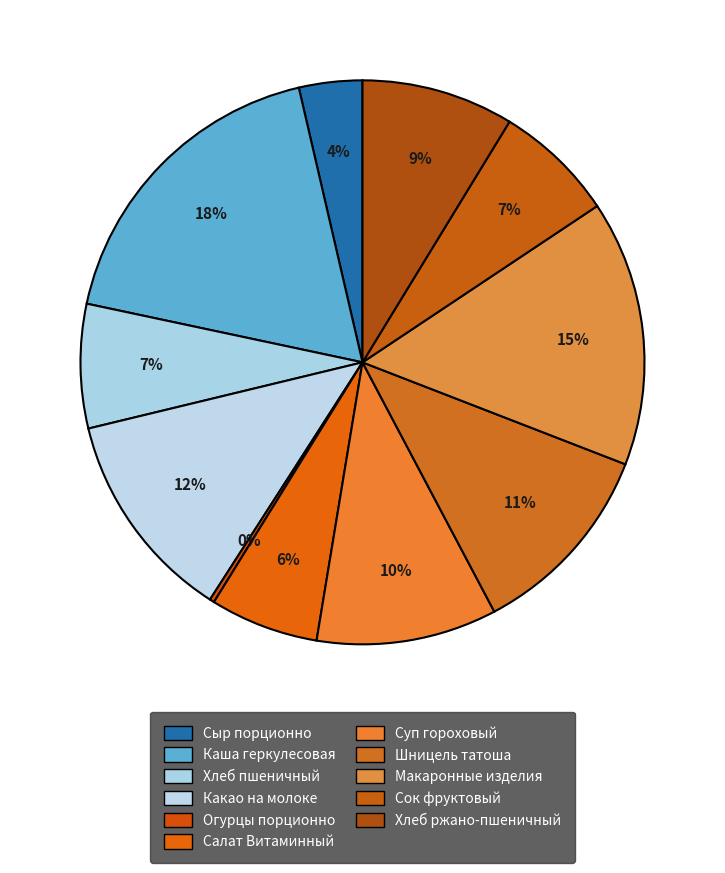

Does Салат Витаминный account for over 50% of the chart?

No